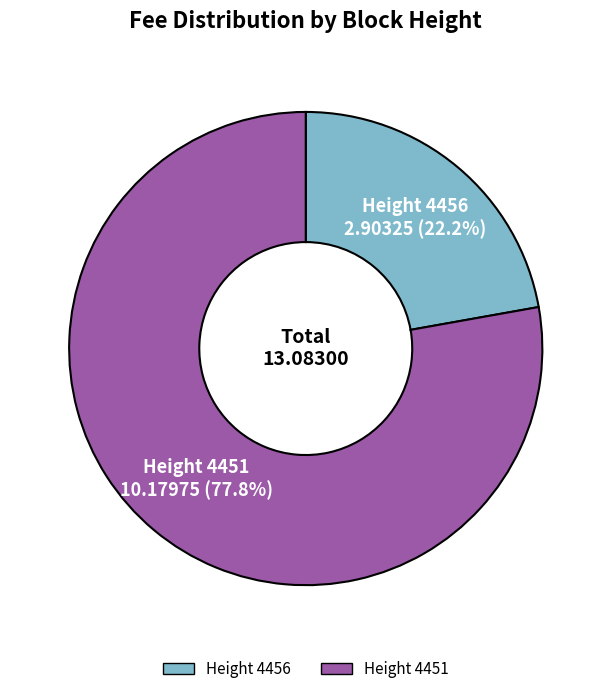

What is the smallest slice in the pie chart?

Height 4456